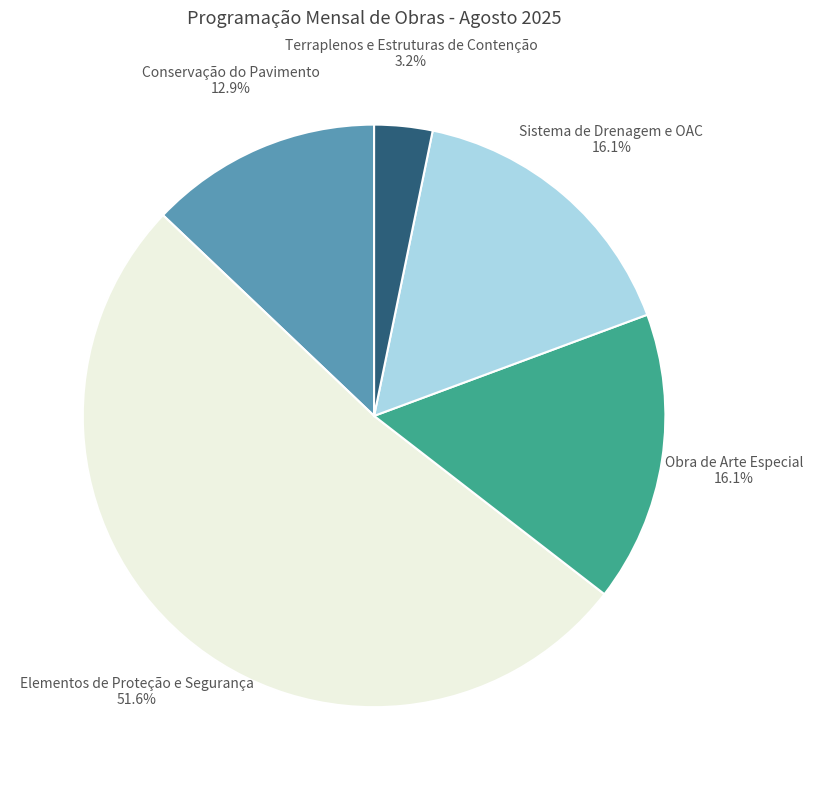

How much of the chart is everything except Obra de Arte Especial?

83.9%